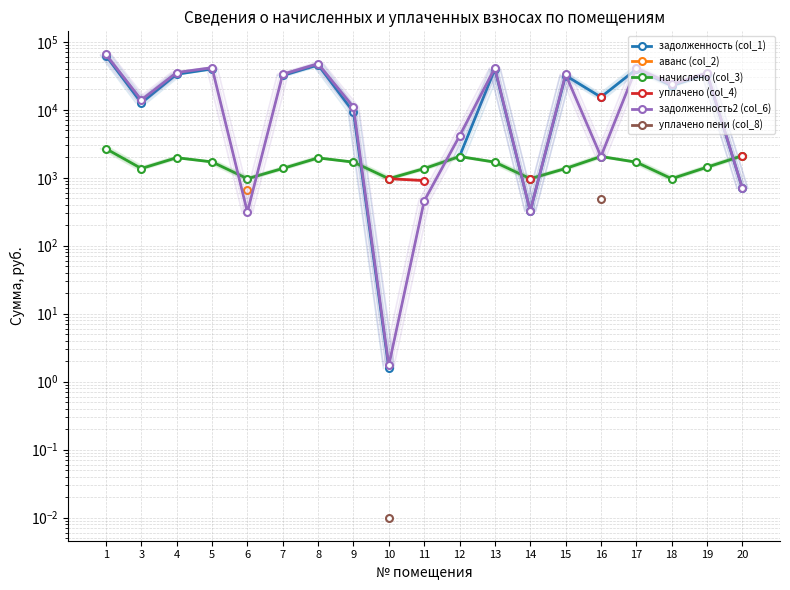

Count the number of categories in the chart.

19